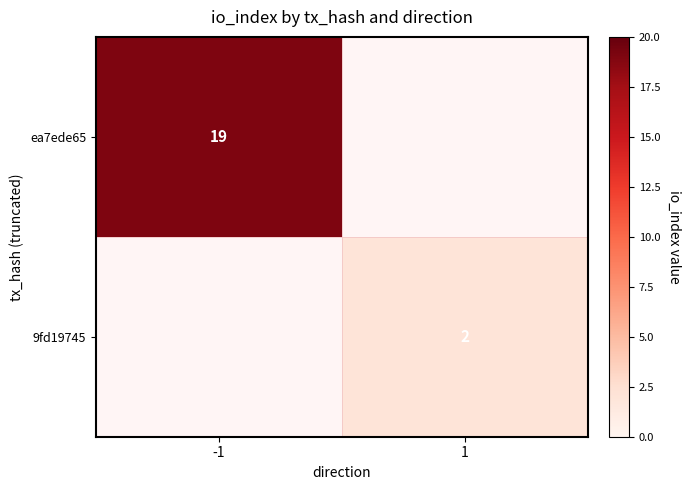

Is it true that 9fd19745 equals 2 at 1?

True